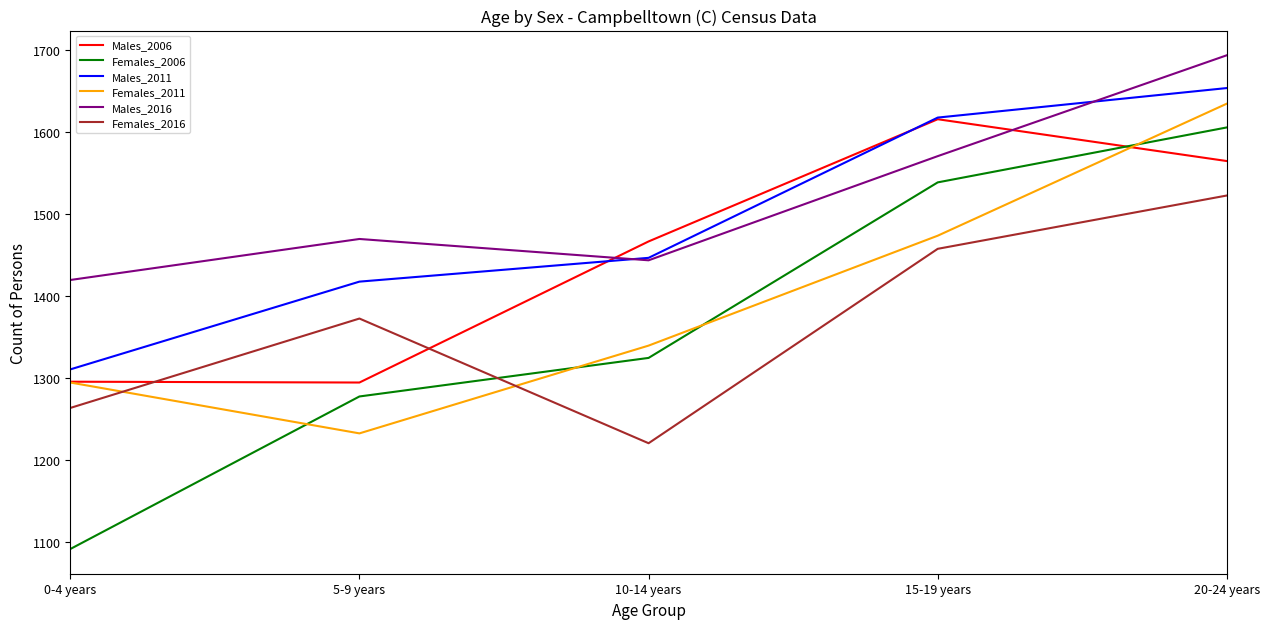

What are all the series names shown in the legend?

Males_2006, Females_2006, Males_2011, Females_2011, Males_2016, Females_2016